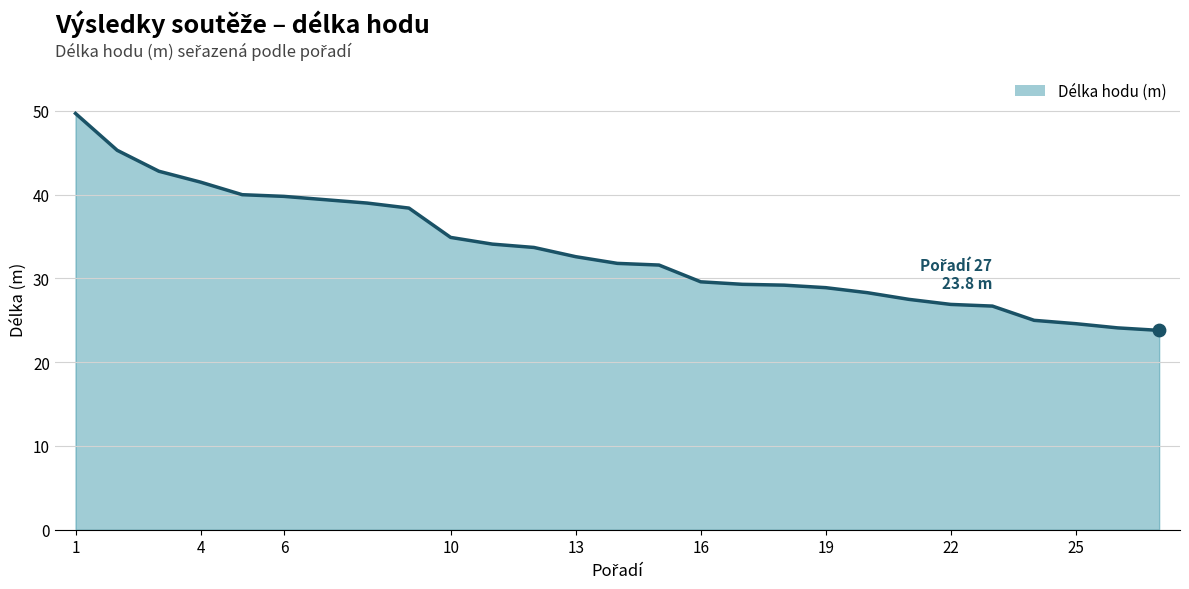

What is the change in value from 2 to 24?

-20.3